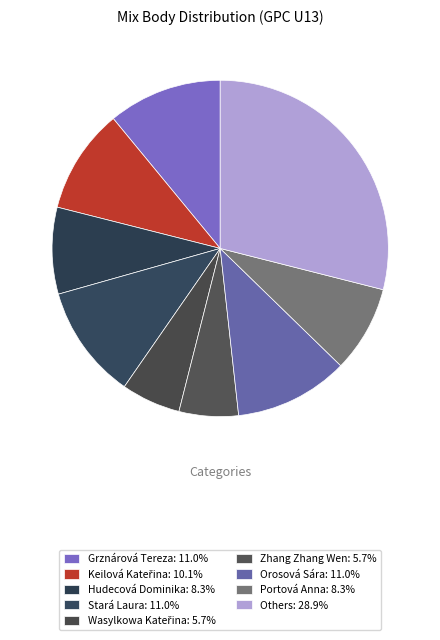

How many slices are in this pie chart?

9